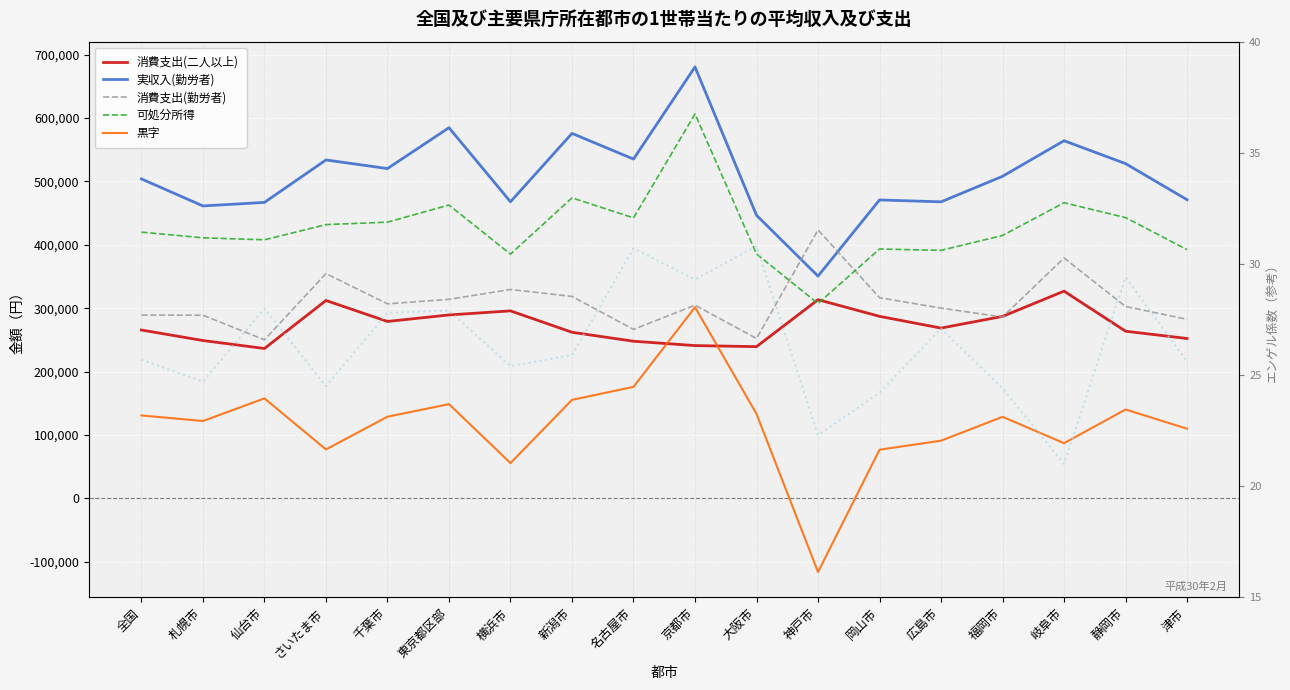

Between which two adjacent categories do 黒字 and 消費支出(二人以上) first intersect?

名古屋市 and 京都市